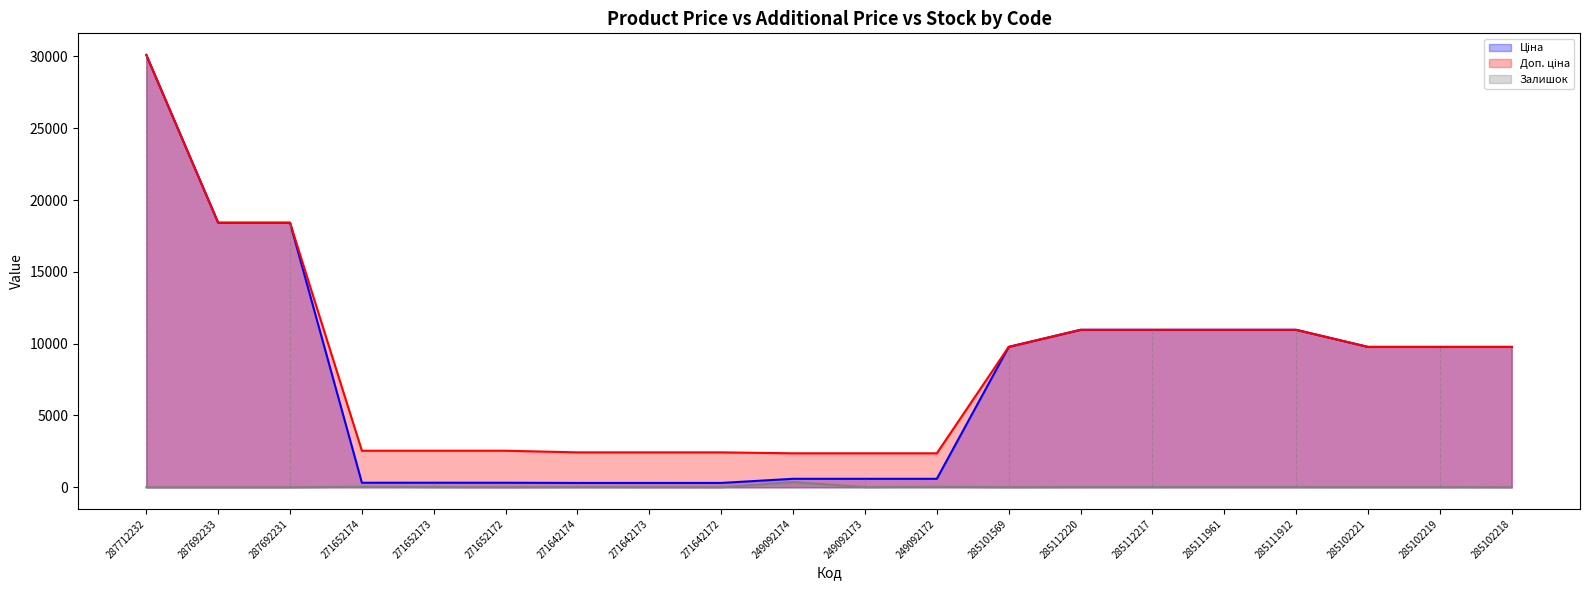

Reading left to right, transcribe all the data shown in this chart.

Ціна: 287712232=30102.8	287692233=18420.9	287692231=18420.9	271652174=318.3	271652173=318.3	271652172=318.3	271642174=304.1	271642173=304.1	271642172=304.1	249092174=591.6	249092173=591.6	249092172=591.6	285101569=9775.5	285112220=10964.4	285112217=10964.4	285111961=10964.4	285111912=10964.4	285102221=9775.5	285102219=9775.5	285102218=9775.5
Доп. ціна: 287712232=30102.8	287692233=18420.9	287692231=18420.9	271652174=2546.4	271652173=2546.4	271652172=2546.4	271642174=2432.8	271642173=2432.8	271642172=2432.8	249092174=2366.5	249092173=2366.5	249092172=2366.5	285101569=9775.5	285112220=10964.4	285112217=10964.4	285111961=10964.4	285111912=10964.4	285102221=9775.5	285102219=9775.5	285102218=9775.5
Залишок: 287712232=0.0	287692233=0.0	287692231=0.0	271652174=38.0	271652173=15.0	271652172=5.0	271642174=14.0	271642173=10.0	271642172=5.0	249092174=365.0	249092173=14.0	249092172=33.0	285101569=7.0	285112220=17.0	285112217=17.0	285111961=17.0	285111912=15.0	285102221=11.0	285102219=11.0	285102218=3.0